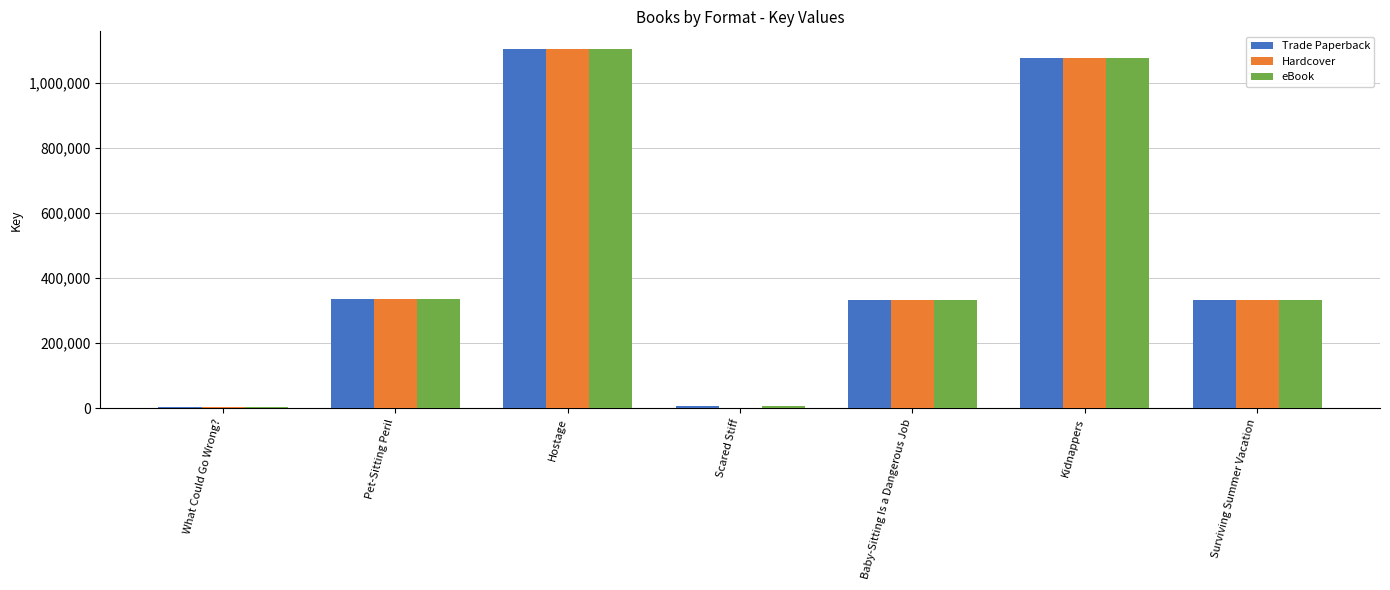

What is the average value of the Trade Paperback series?

455463